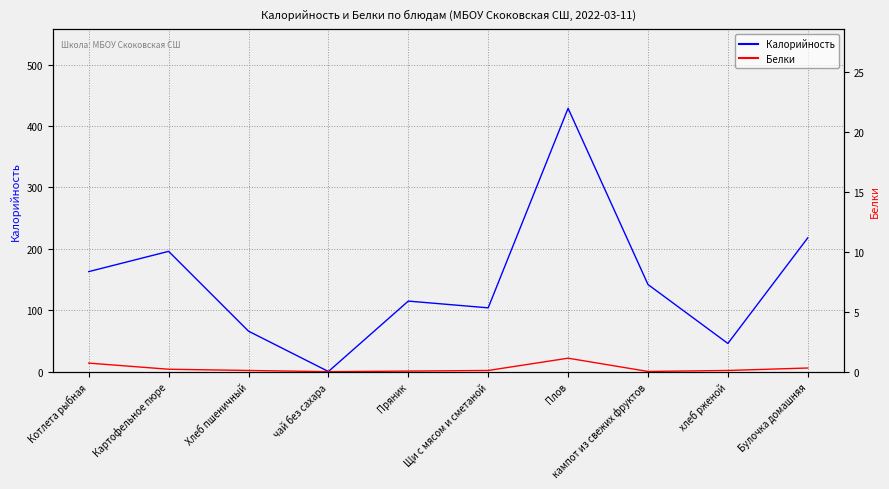

Between Картофельное пюре and Хлеб пшеничный, which series saw the biggest shift?

Калорийность